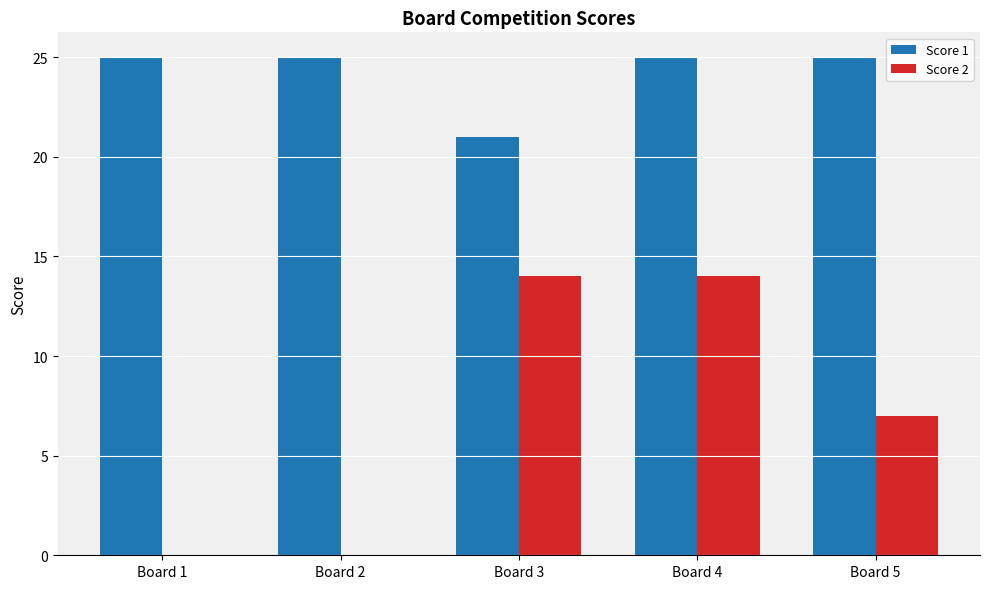

What is the spread (max minus min) of values at Board 1?

25